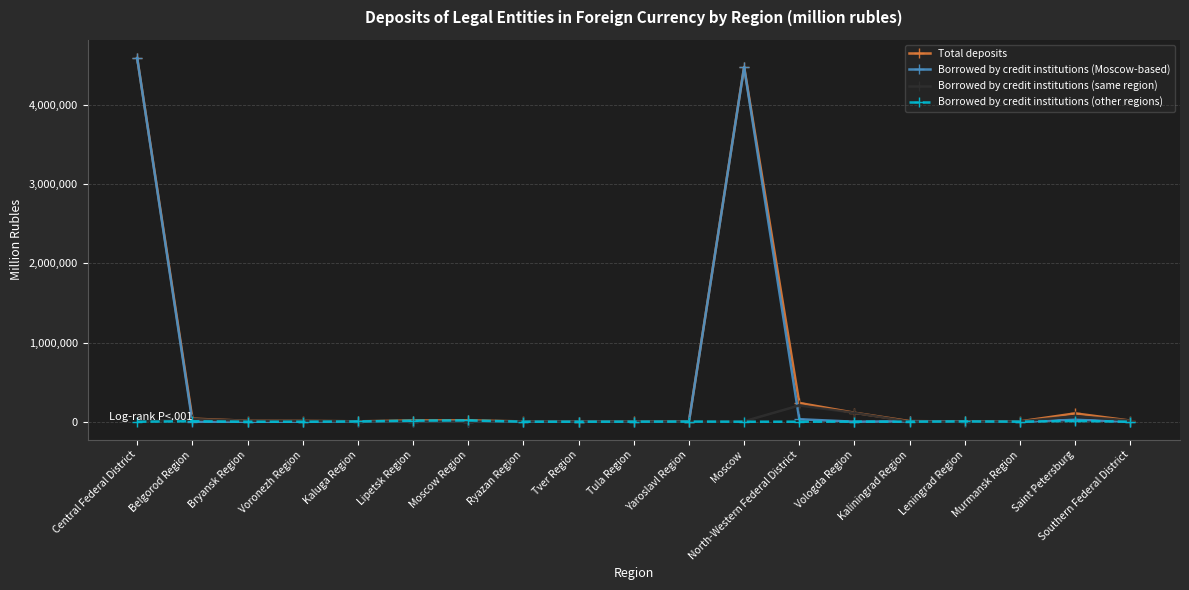

How many lines are shown in the chart?

4